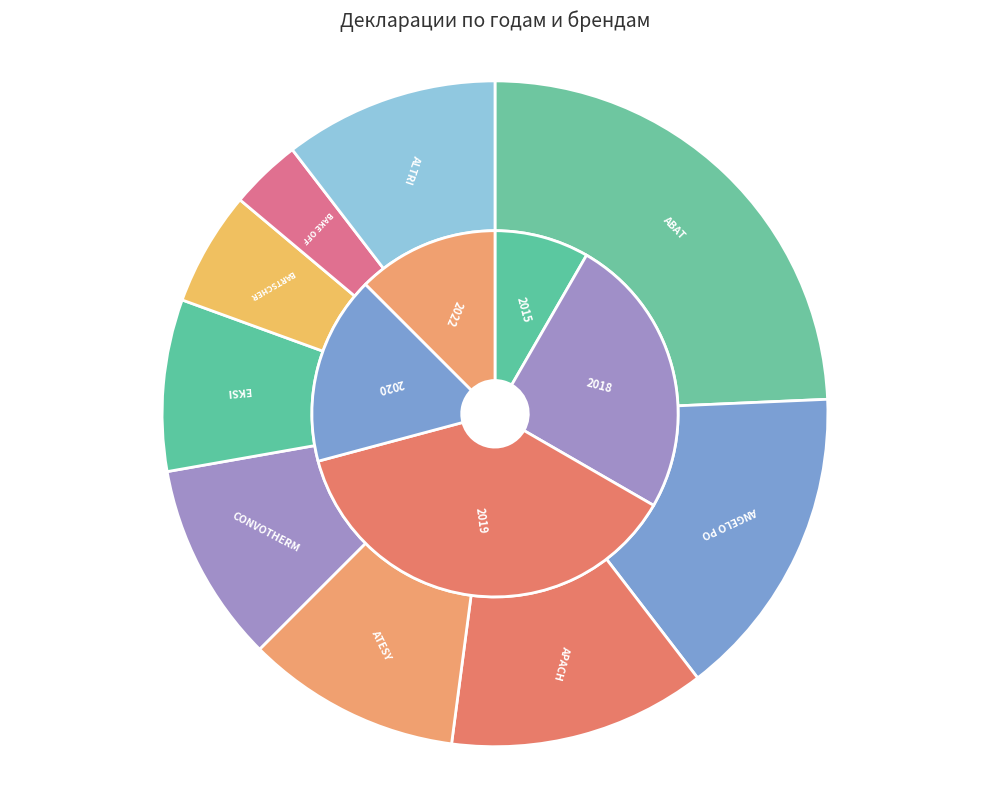

Combined, what portion of the pie is 2019 and 2015?

45.8%